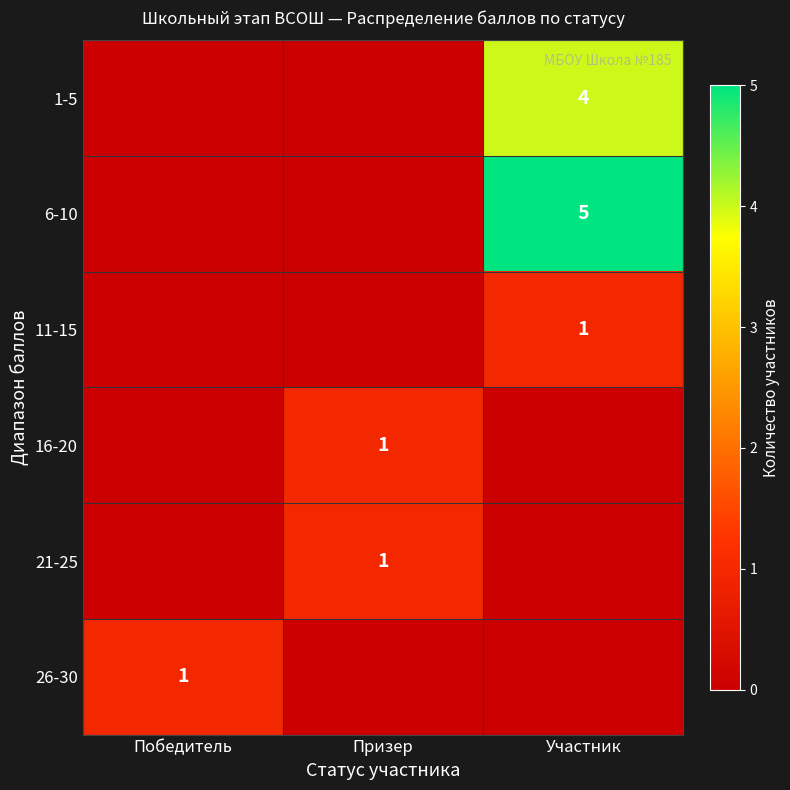

Between Призер and Победитель, which is larger?

Призер